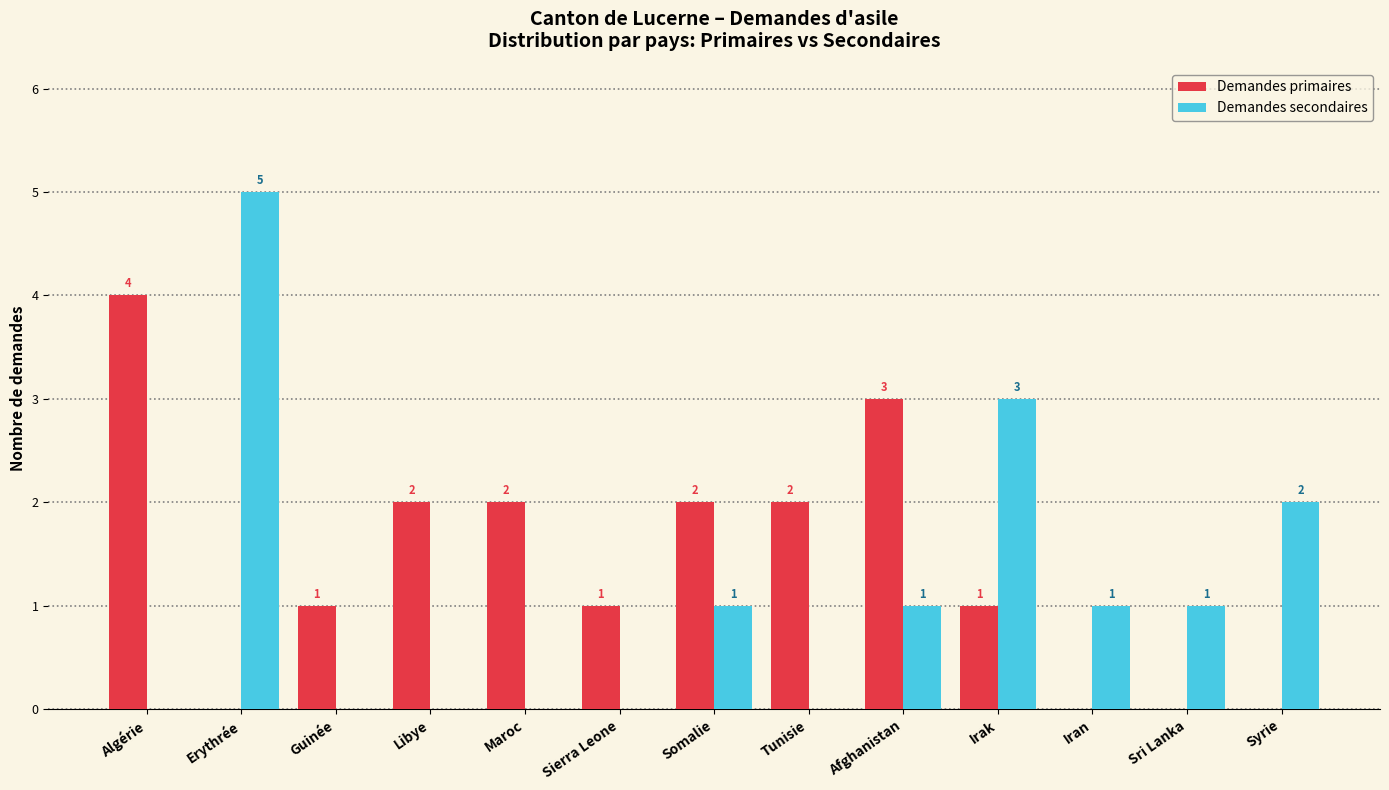

Reading left to right, list all the values displayed in this chart.

Demandes primaires: Algérie=4	Erythrée=0	Guinée=1	Libye=2	Maroc=2	Sierra Leone=1	Somalie=2	Tunisie=2	Afghanistan=3	Irak=1	Iran=0	Sri Lanka=0	Syrie=0
Demandes secondaires: Algérie=0	Erythrée=5	Guinée=0	Libye=0	Maroc=0	Sierra Leone=0	Somalie=1	Tunisie=0	Afghanistan=1	Irak=3	Iran=1	Sri Lanka=1	Syrie=2